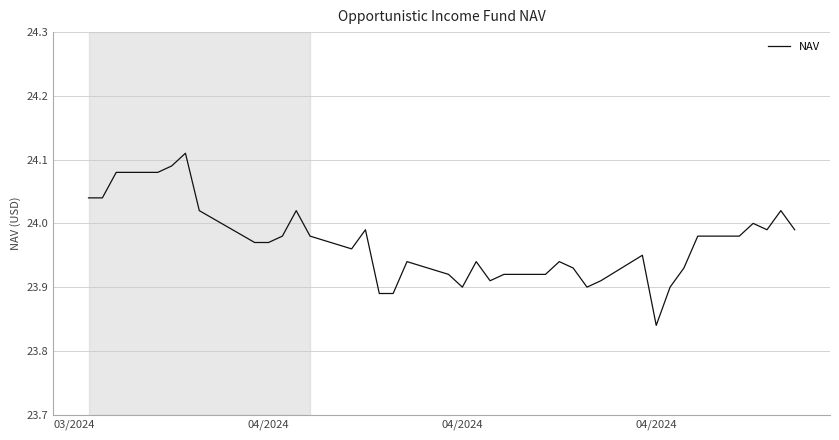

Is this an area chart (filled region under the line)?

No